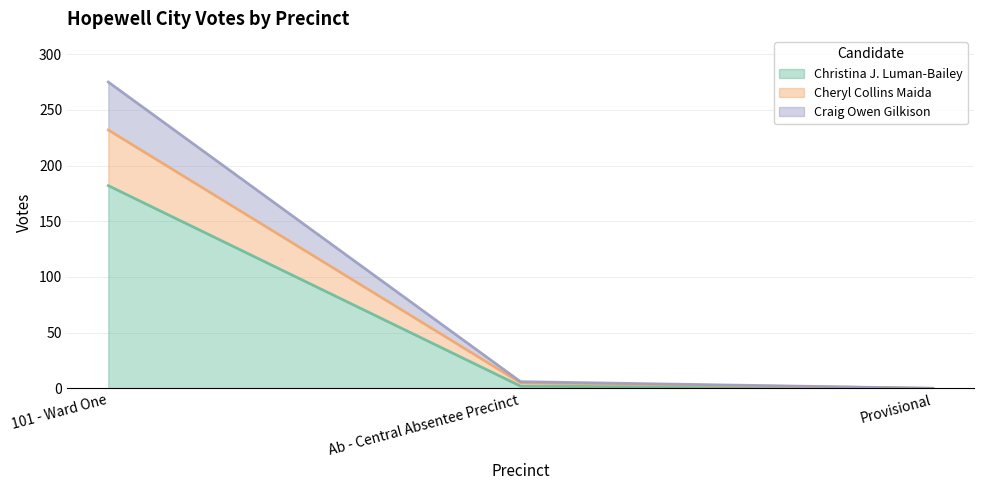

What is the greatest value displayed?

275